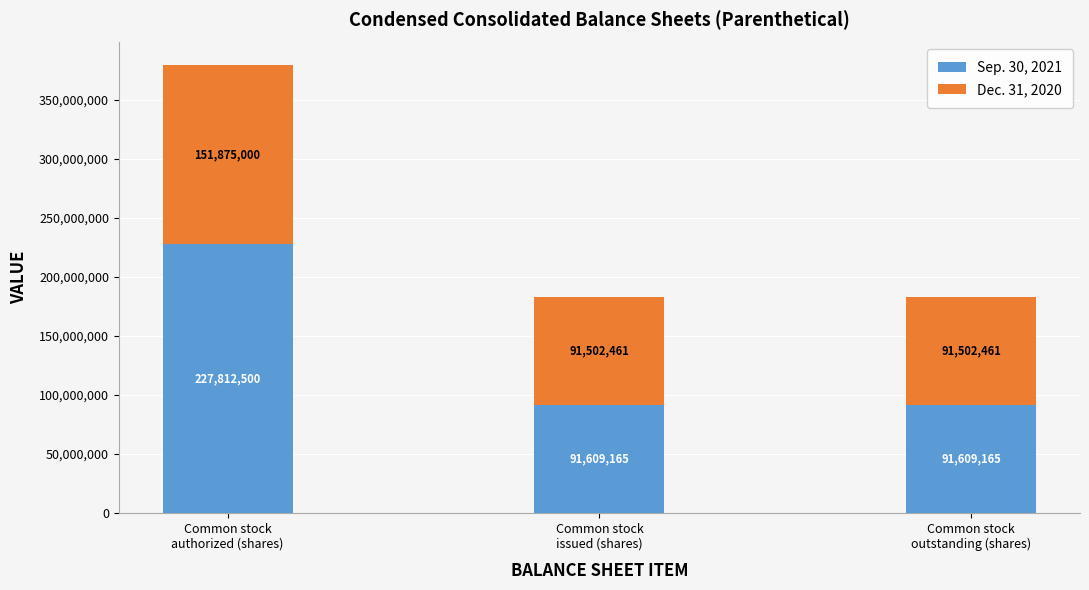

What is the difference between the maximum and minimum values in the Sep. 30, 2021 series?

136203335